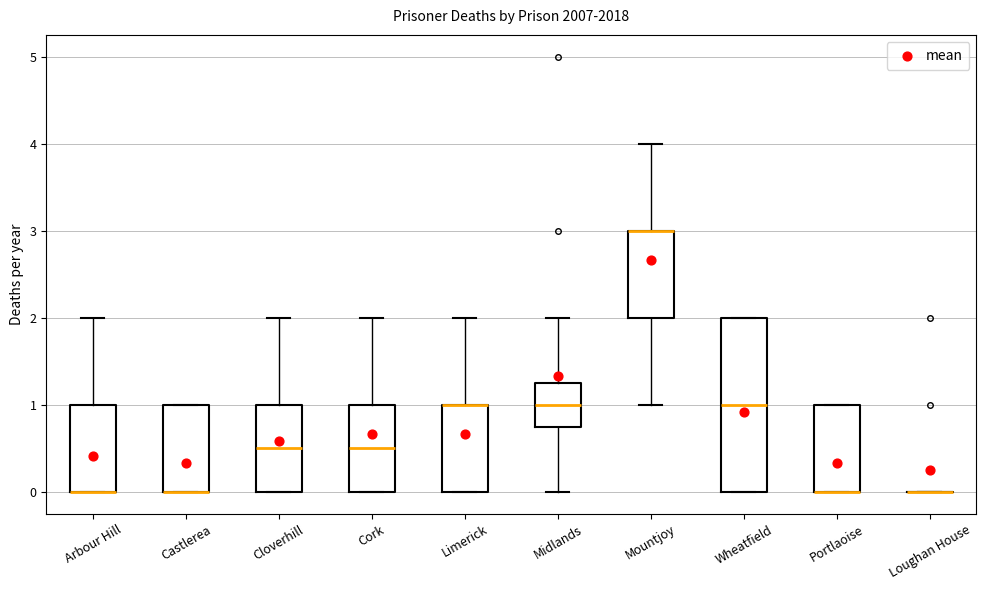

Comparing the boxes themselves (not the whiskers), which one is the tallest?

Wheatfield